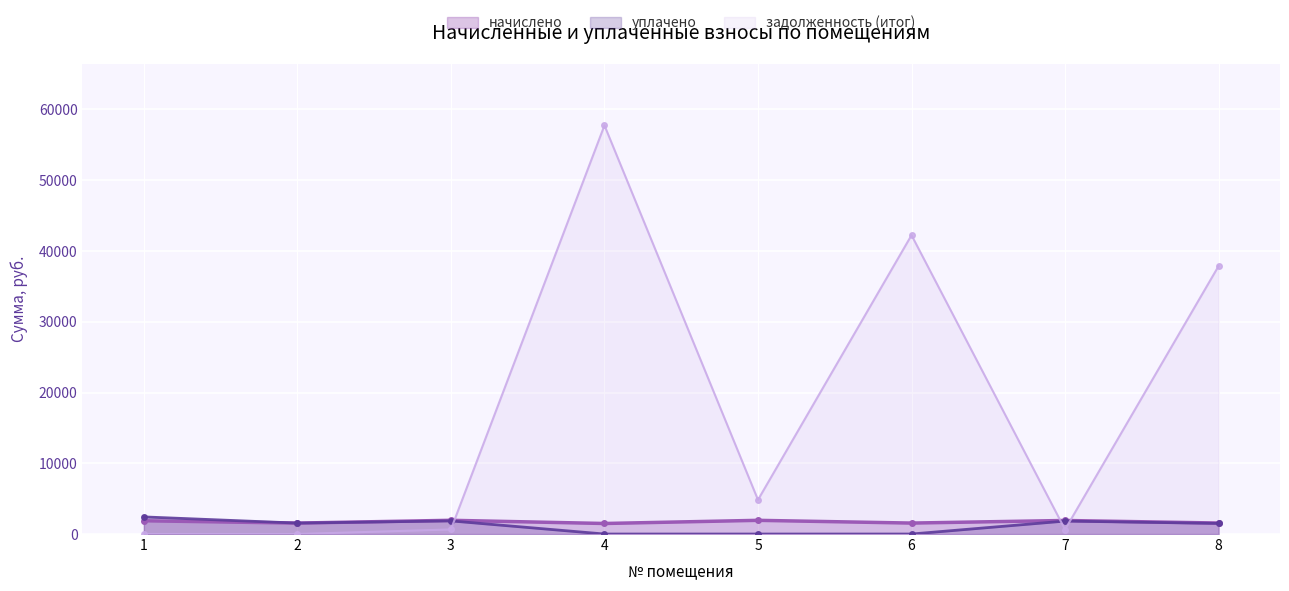

At how many categories does at least one series exceed 57064?

1